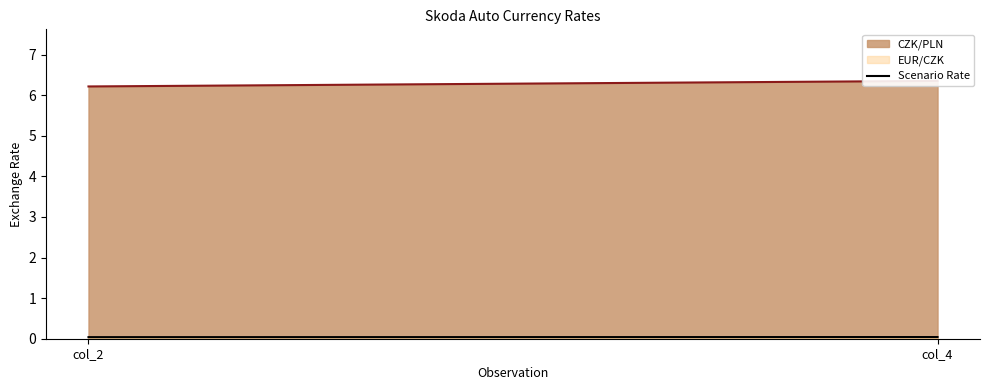

Rank the categories by value from lowest to highest.

col_2, col_4